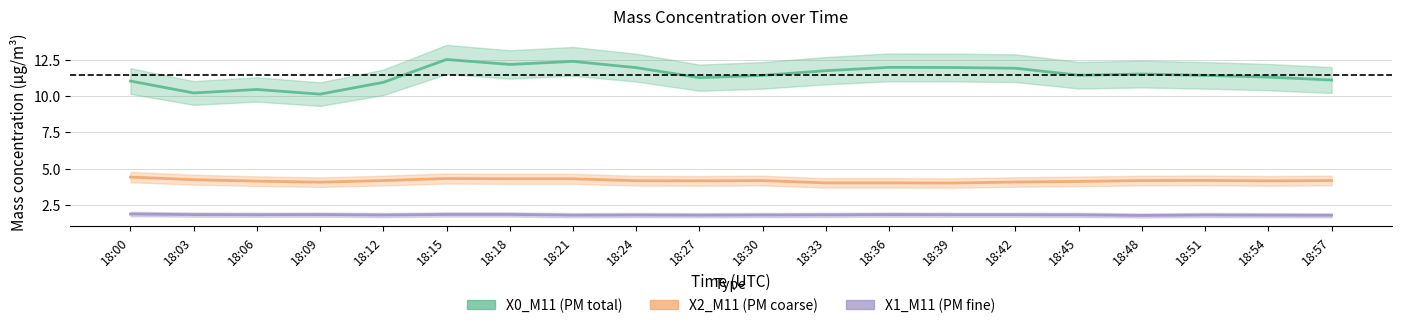

Rank the series at 18:33 from lowest to highest value.

X1_M11, X2_M11, X0_M11